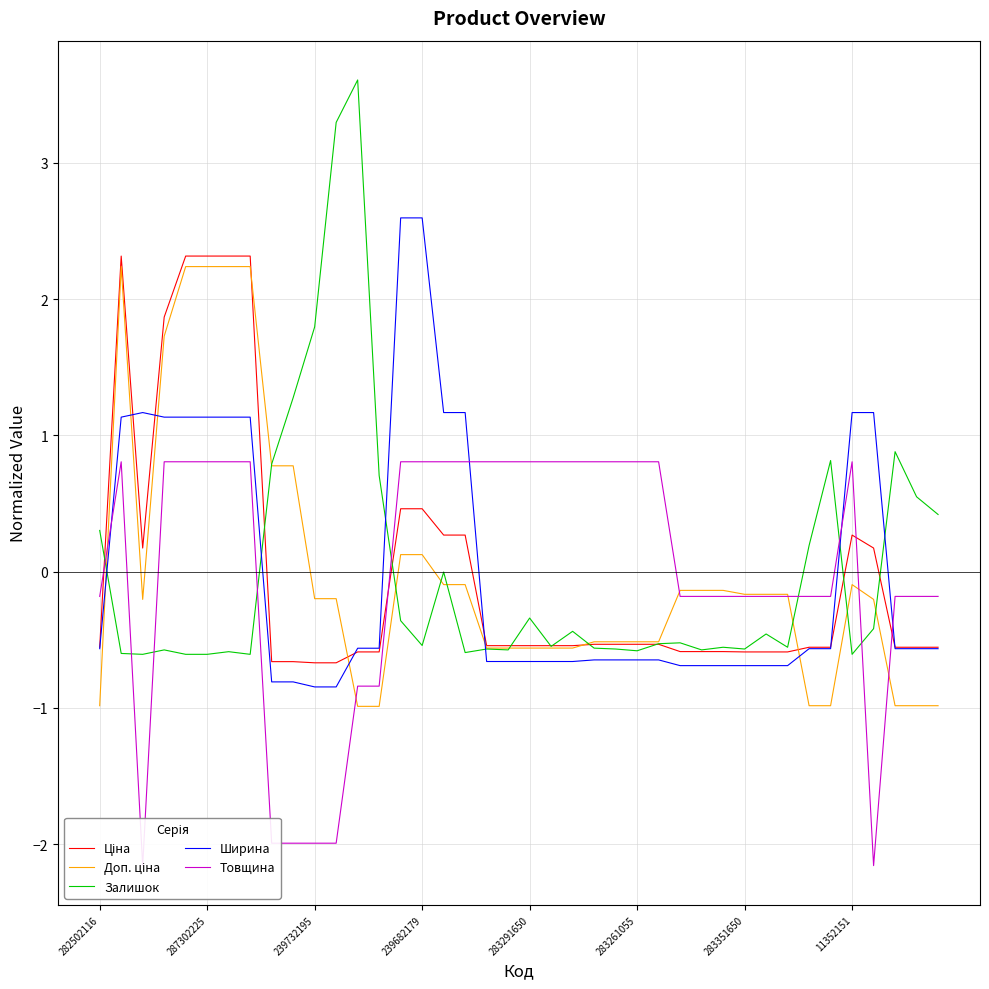

True or false: Ширина has a value of -0.8 at 239732195.

True